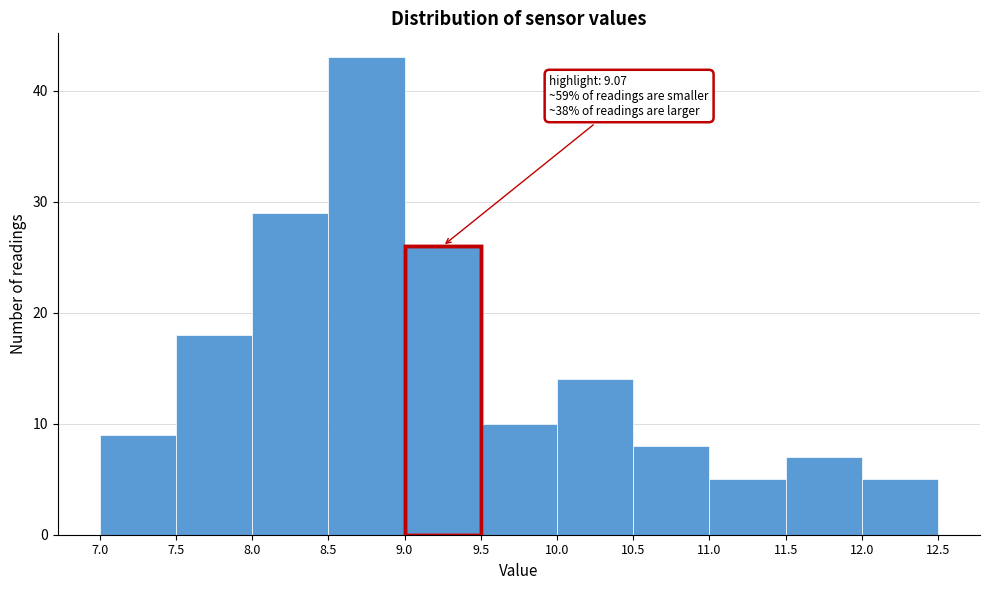

Over which range of the x-axis is the bar tallest?

8.5 to 9.0